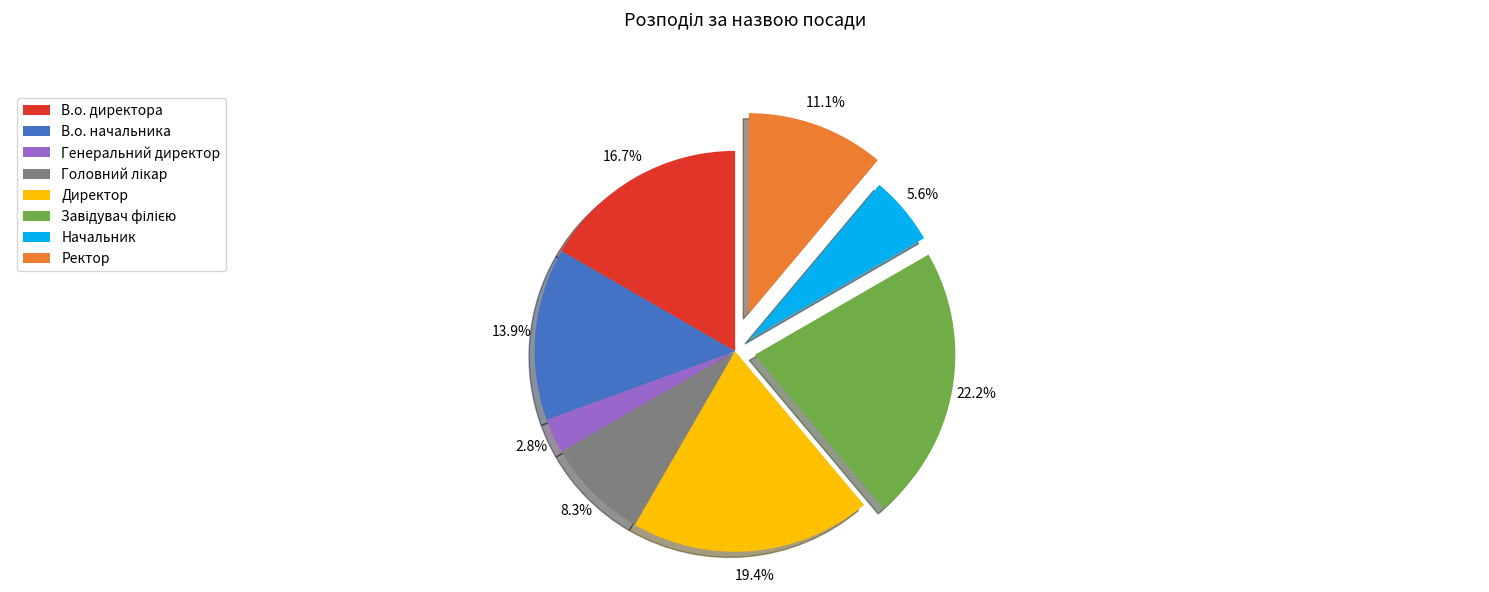

Do Директор and Начальник together represent more than half of the pie?

No